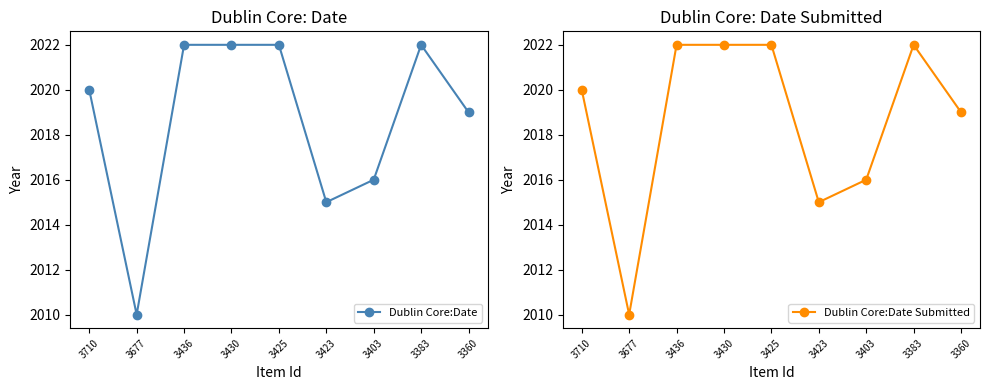

Reading left to right, what are all the values shown in this chart?

Dublin Core:Date: 2020	2010	2022	2022	2022	2015	2016	2022	2019
Dublin Core:Date Submitted: 2020	2010	2022	2022	2022	2015	2016	2022	2019